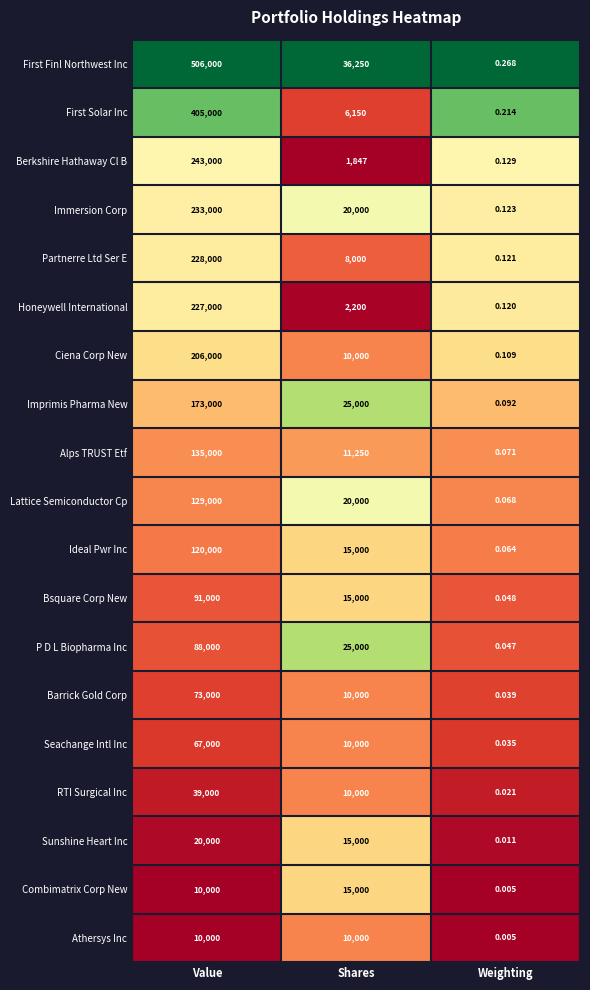

Which series has the largest total across all categories?

First Finl Northwest Inc